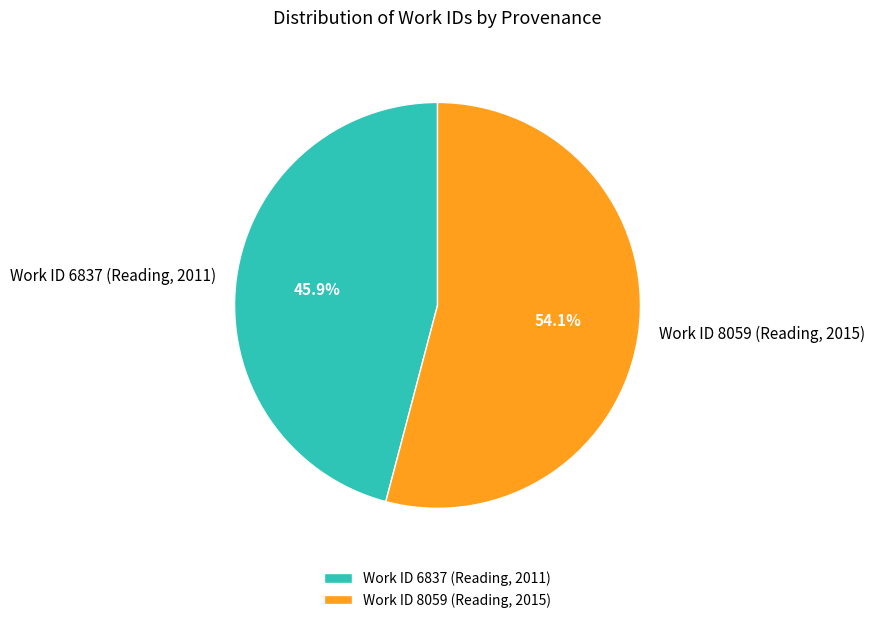

Which category has the smallest portion of the pie?

Work ID 6837 (Reading, 2011)